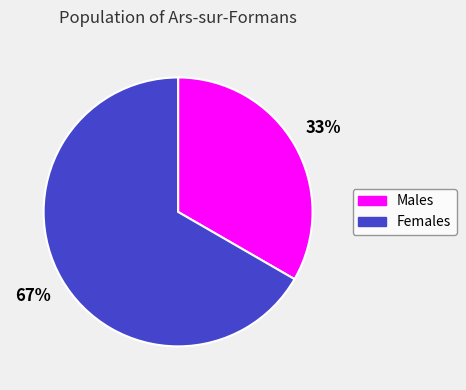

Rank the categories by value from highest to lowest.

Females, Males